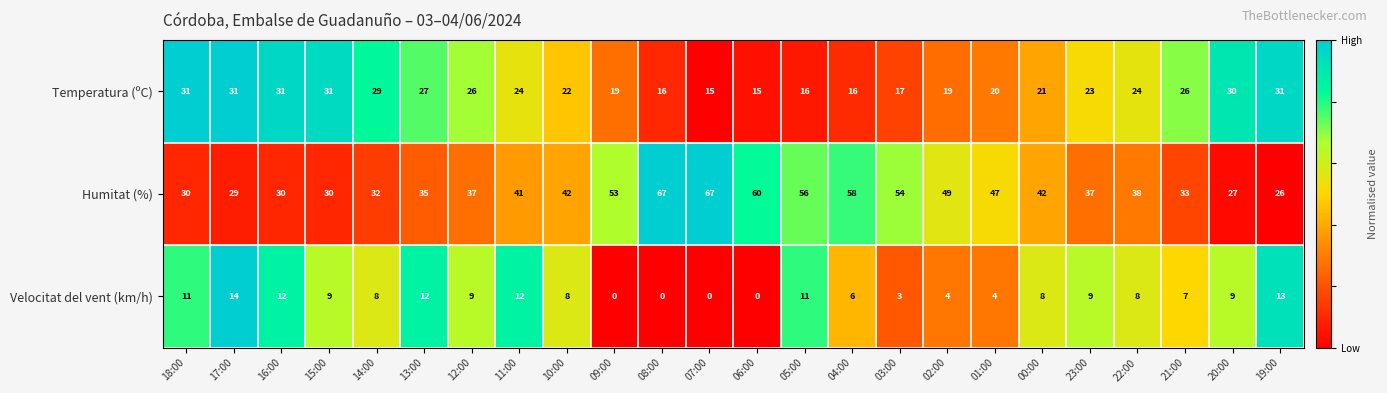

Which series has the largest range (max minus min)?

Humitat (%)